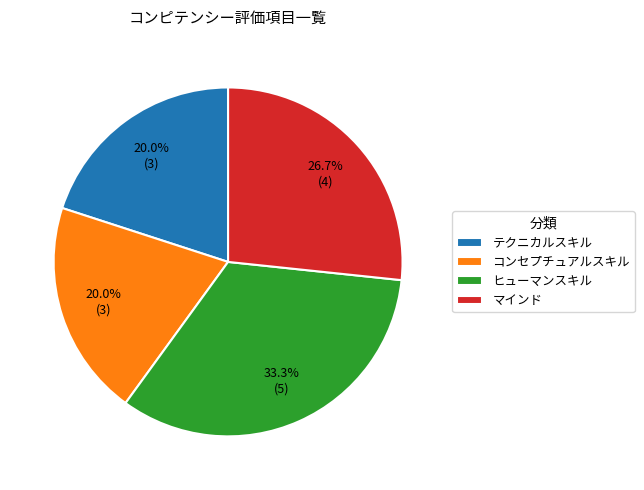

Count the number of slices in the pie.

4